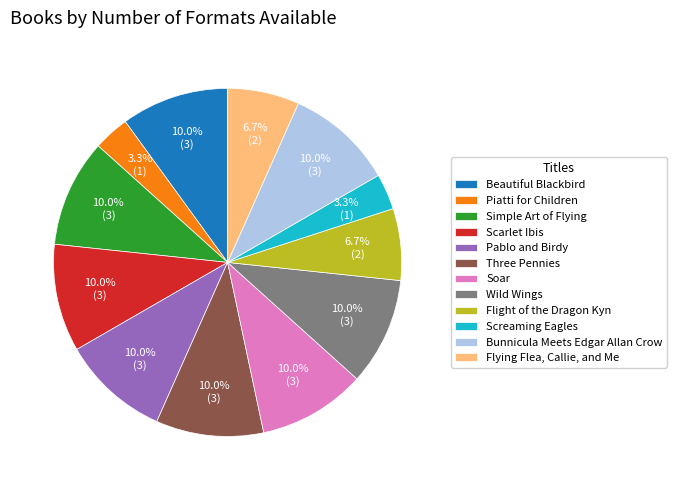

How much of the chart is everything except Bunnicula Meets Edgar Allan Crow?

90.0%